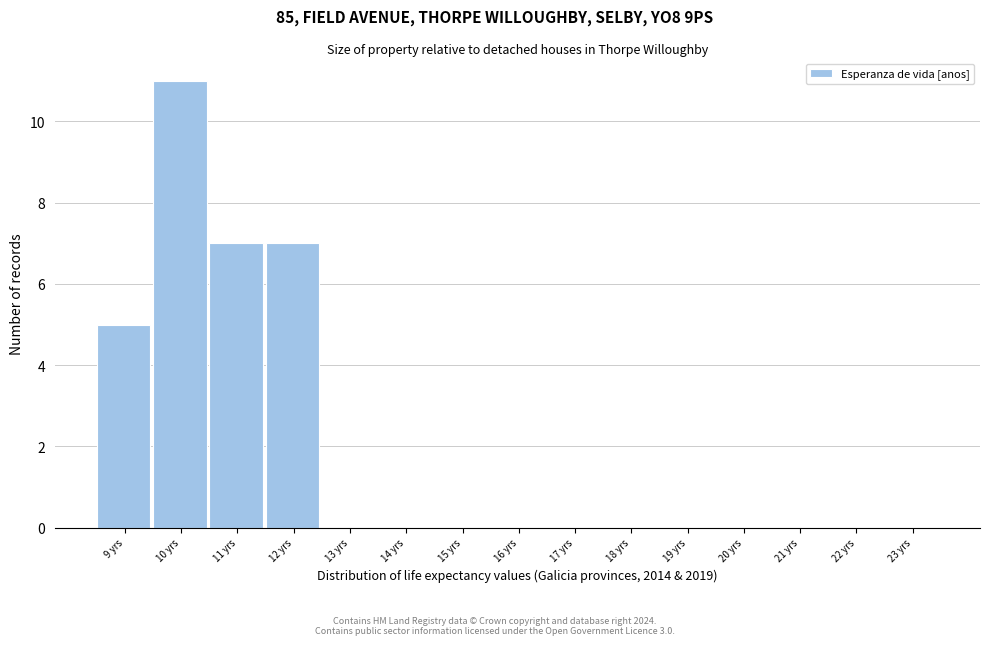

Reading left to right, transcribe all the data shown in this chart.

9 yrs=5	10 yrs=11	11 yrs=7	12 yrs=7	13 yrs=0	14 yrs=0	15 yrs=0	16 yrs=0	17 yrs=0	18 yrs=0	19 yrs=0	20 yrs=0	21 yrs=0	22 yrs=0	23 yrs=0